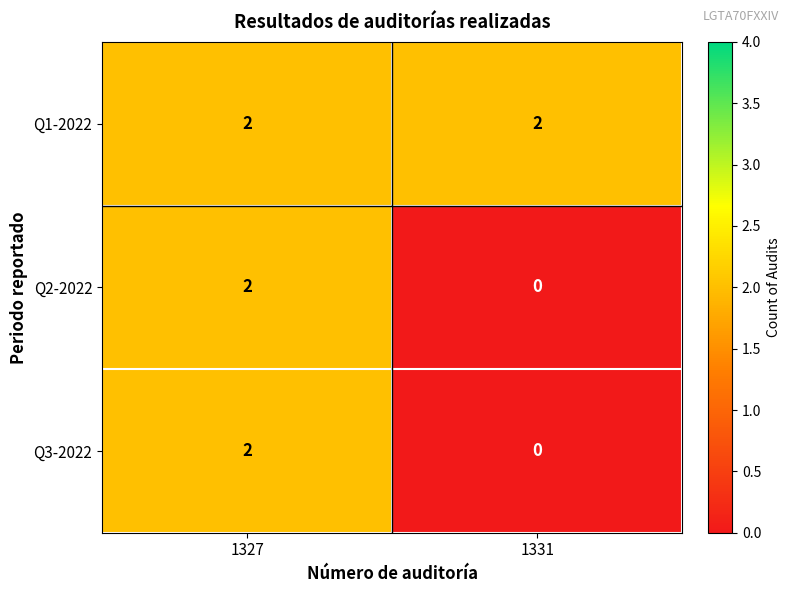

Is the value of Q3-2022 at 1331 greater than the value of Q2-2022 at 1327?

No